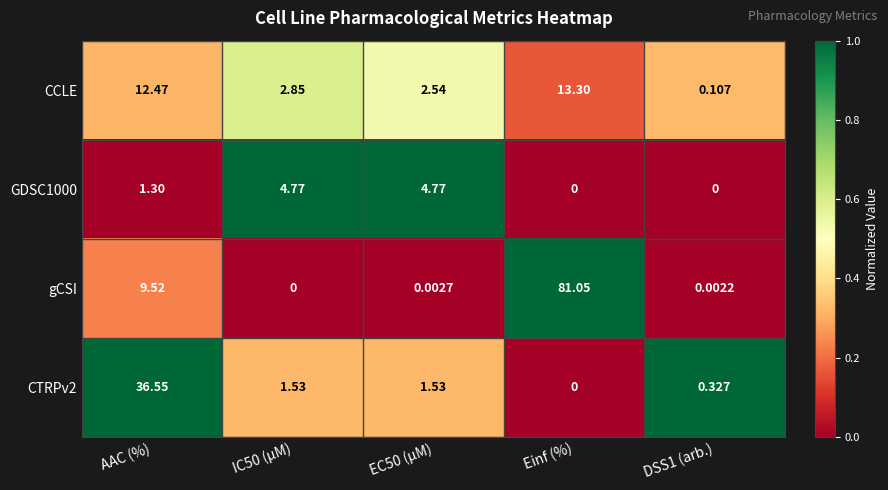

Which series has the largest total across all categories?

gCSI